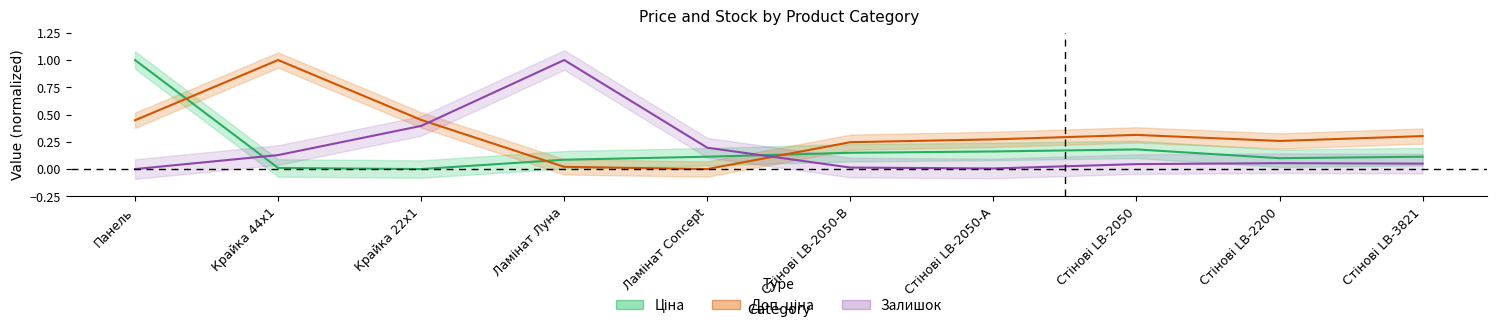

How many interior local valleys does the Доп. ціна series have?

2